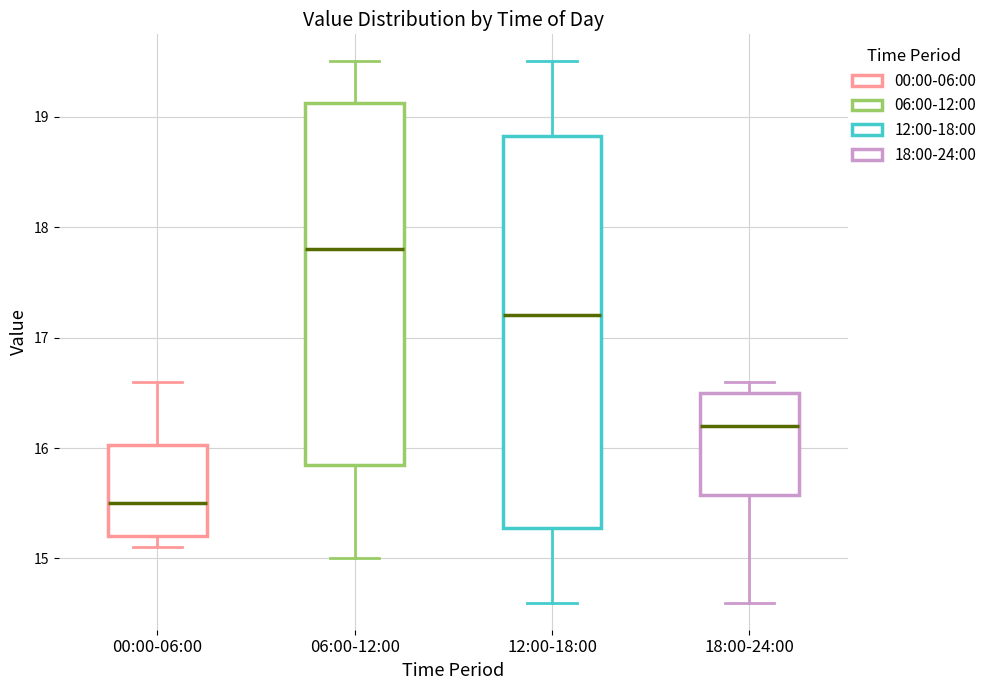

Reading left to right, read every box against the y-axis: the position of its median line, the range the box covers, and the ends of its whiskers. The values are not printed on the chart, so give them approximately, as read against the axis.

00:00-06:00: median 15.5, box 15.2 to 16.0, whiskers 15.1 to 16.6
06:00-12:00: median 17.8, box 15.9 to 19.1, whiskers 15.0 to 19.5
12:00-18:00: median 17.2, box 15.3 to 18.8, whiskers 14.6 to 19.5
18:00-24:00: median 16.2, box 15.6 to 16.5, whiskers 14.6 to 16.6